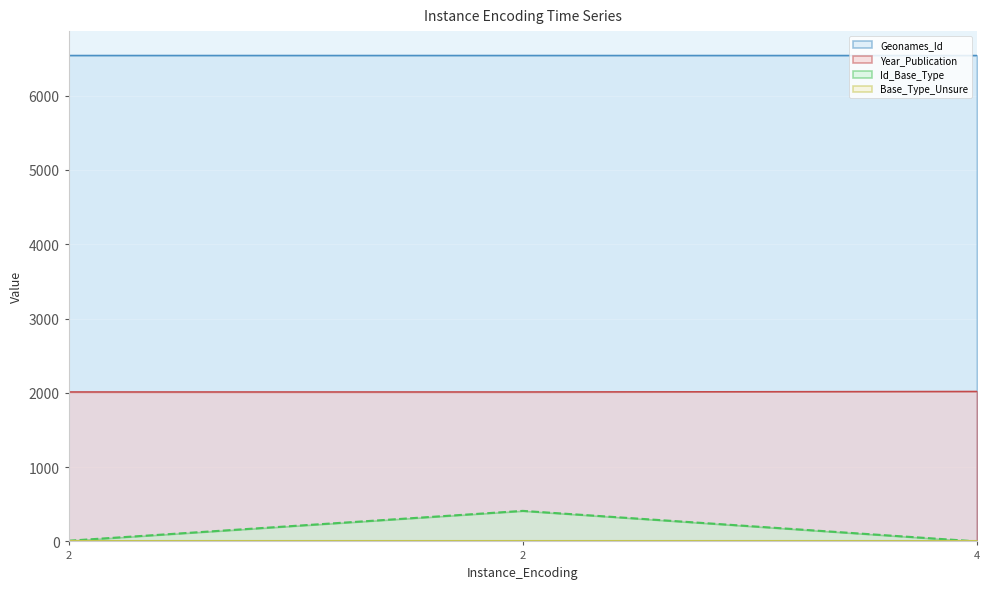

What is the total value across all series at 4?

8559.3